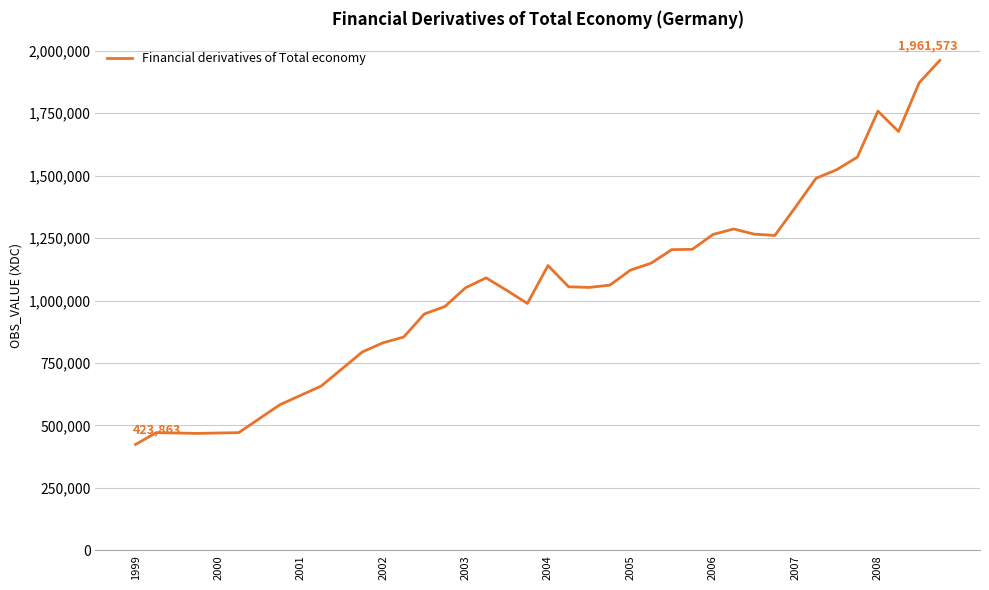

What is the minimum value shown in the chart?

423863